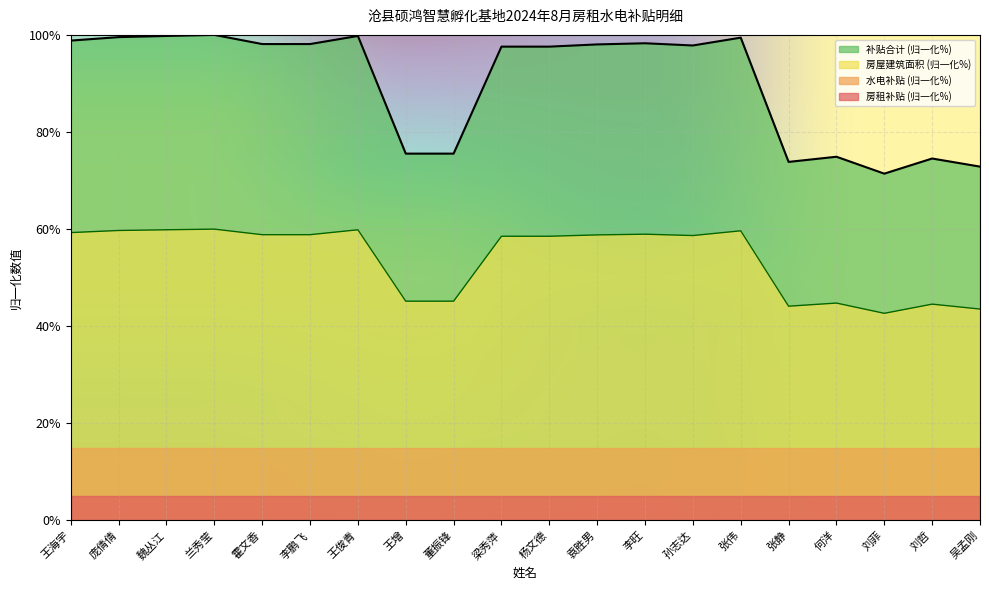

What is the label of the 9th point from the left?

董振锋